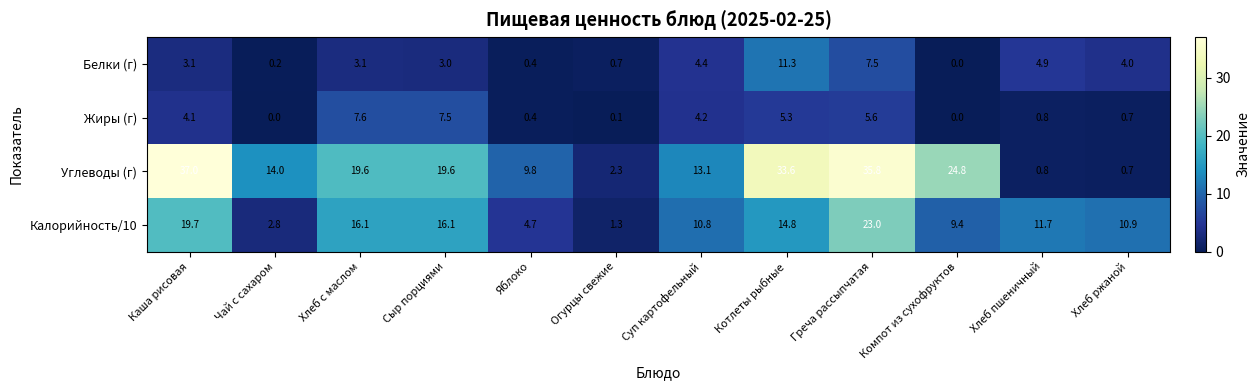

The Калорийность/10 series shows 15.2 at Хлеб ржаной. True or false?

False